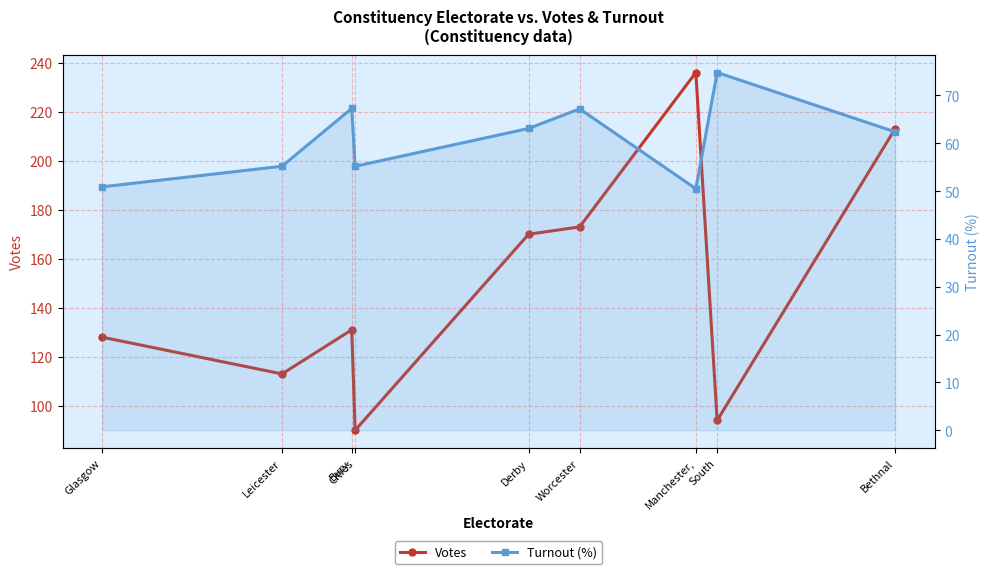

What is the difference between the second highest and second lowest values in the Turnout (%) series?

16.4